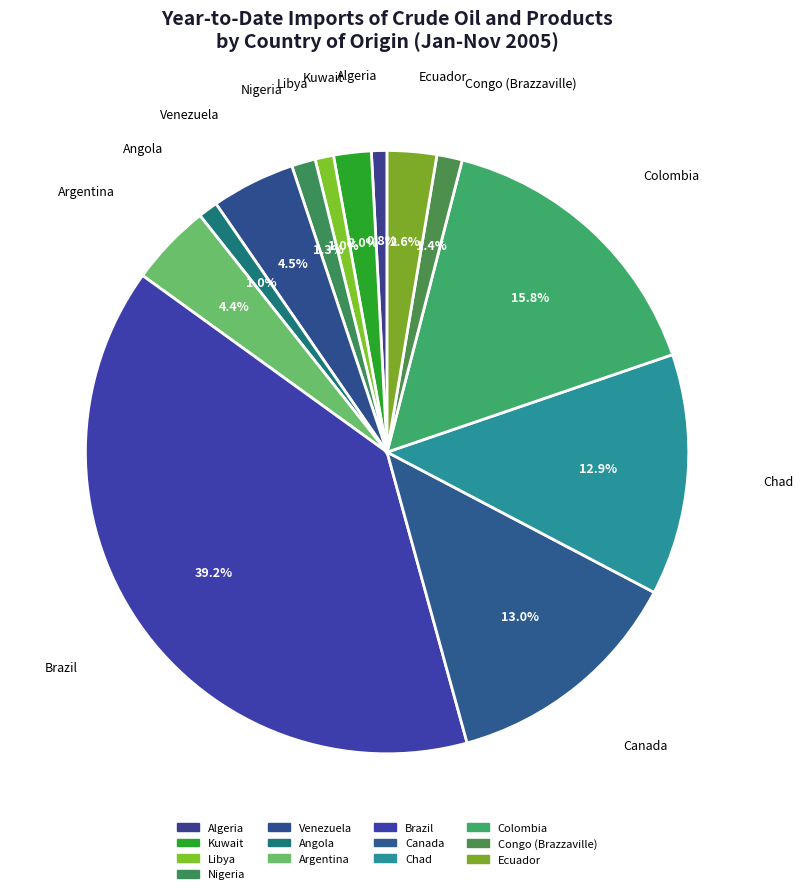

How many slices are in this pie chart?

13